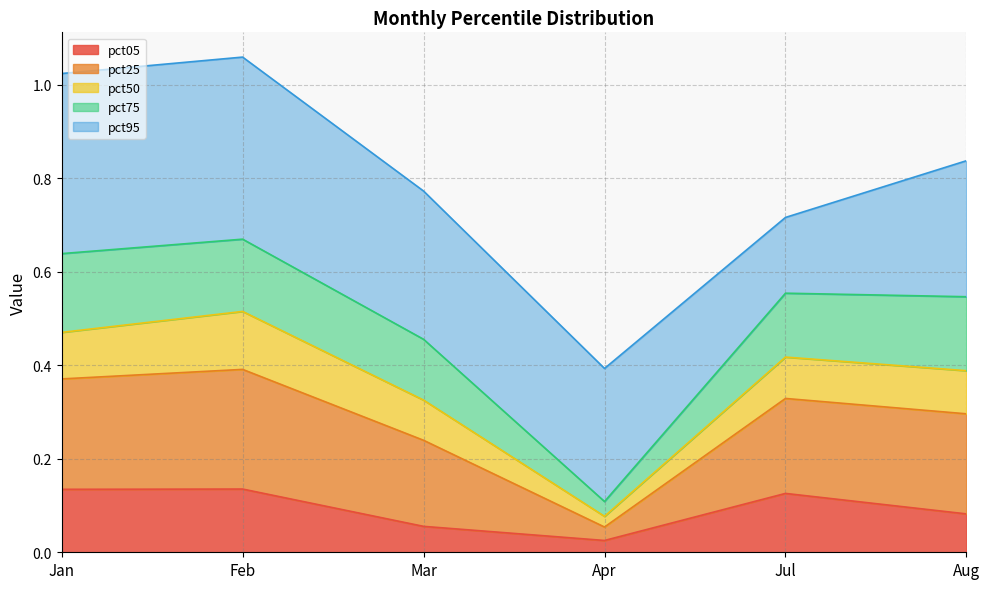

What is the spread (max minus min) of values at Aug?

0.8